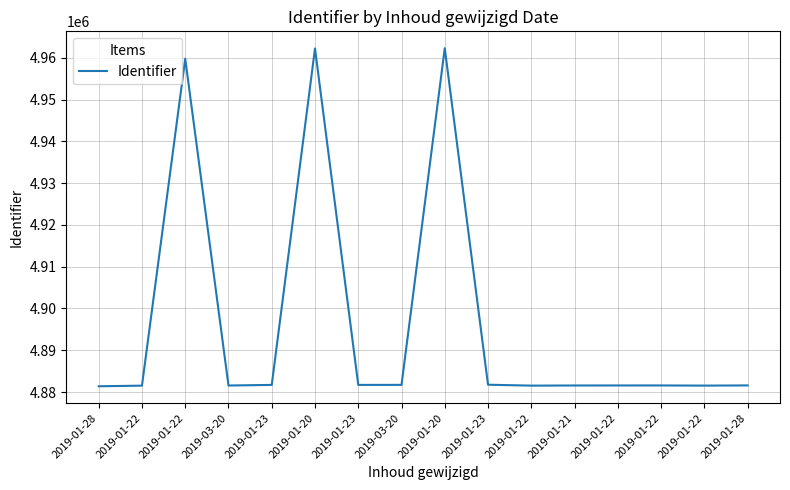

True or false: the data shows 4881710 at 2019-01-23.

True